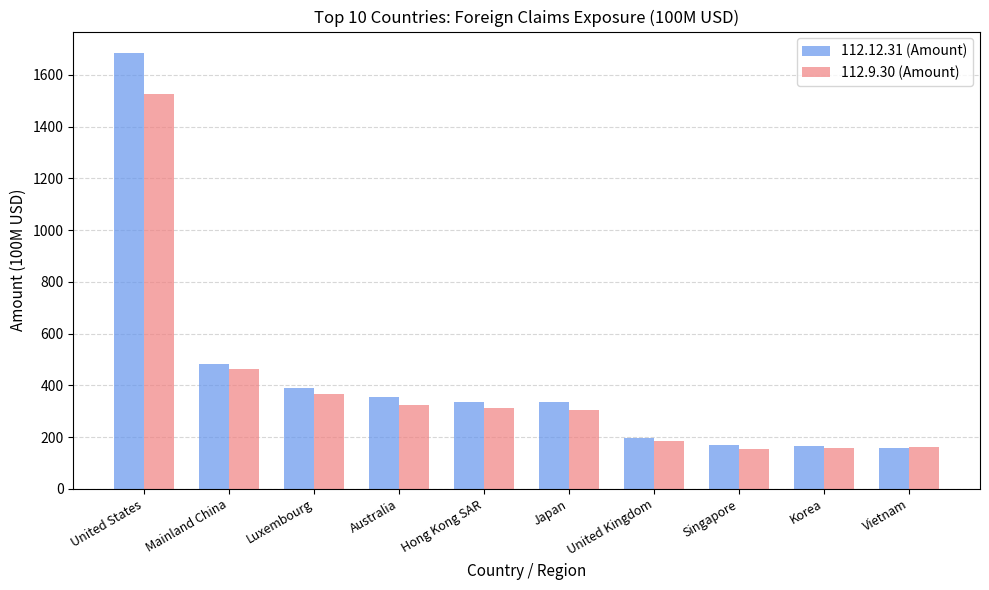

At which label is 112.9.30 (Amount) closest to 840?

Mainland China